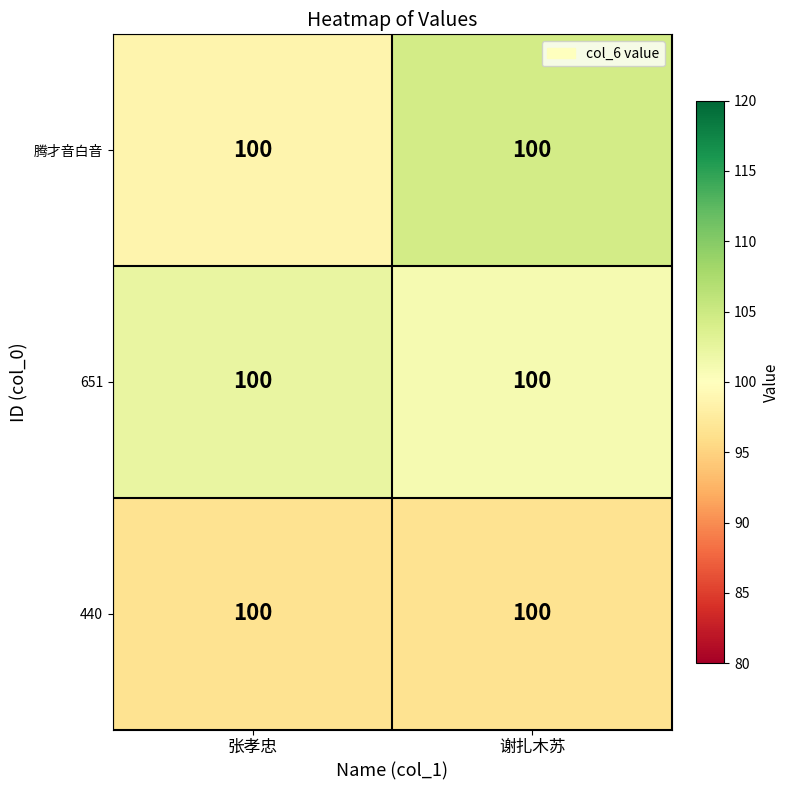

The value of 651 at 张孝忠 is 155.1. True or false?

False